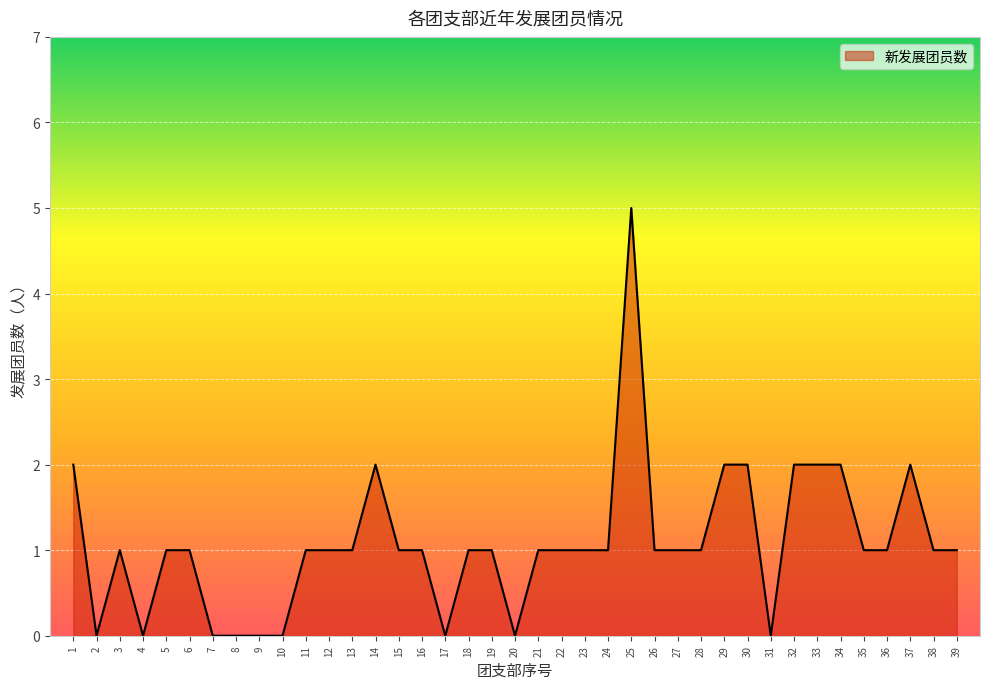

What is the average value?

1